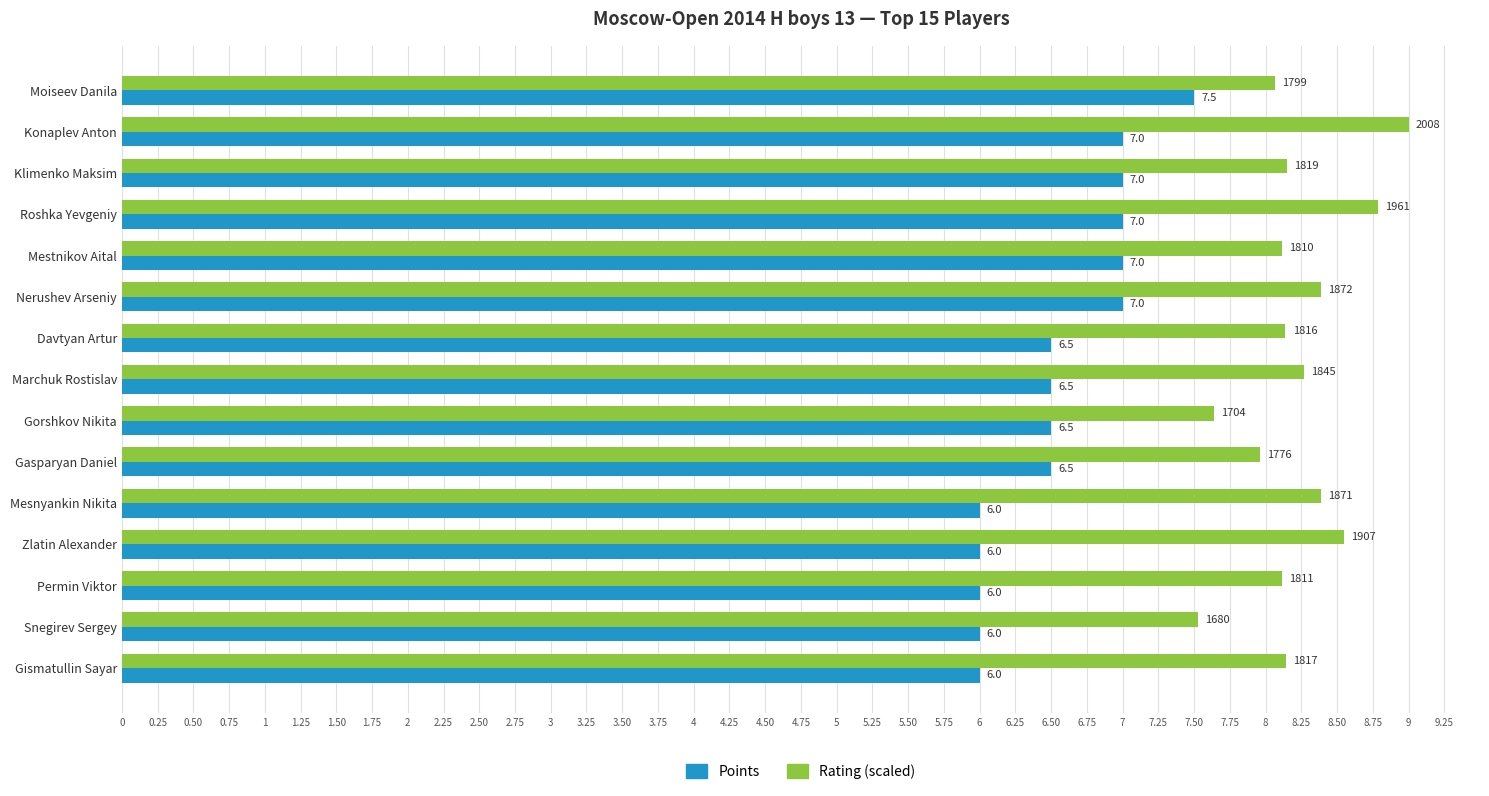

At which label does Rating (scaled) reach its peak?

Konaplev Anton